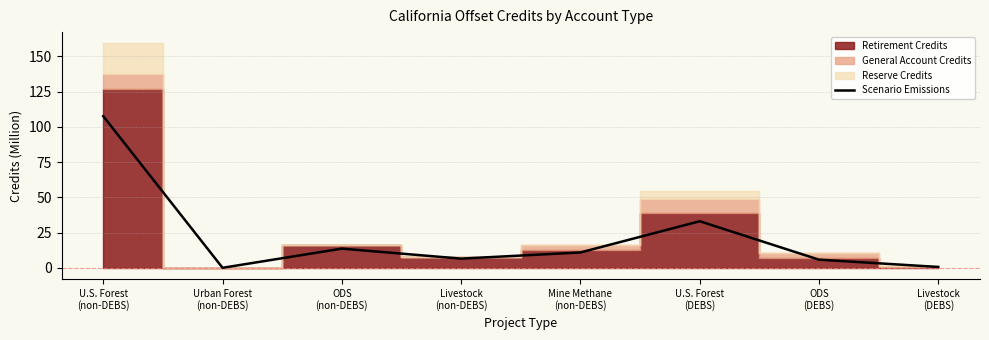

True or false: there are more than 2 points higher than both neighbors.

False